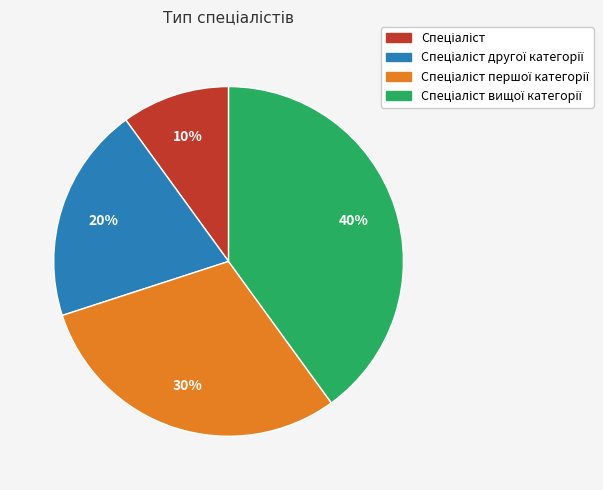

Count the number of slices in the pie.

4